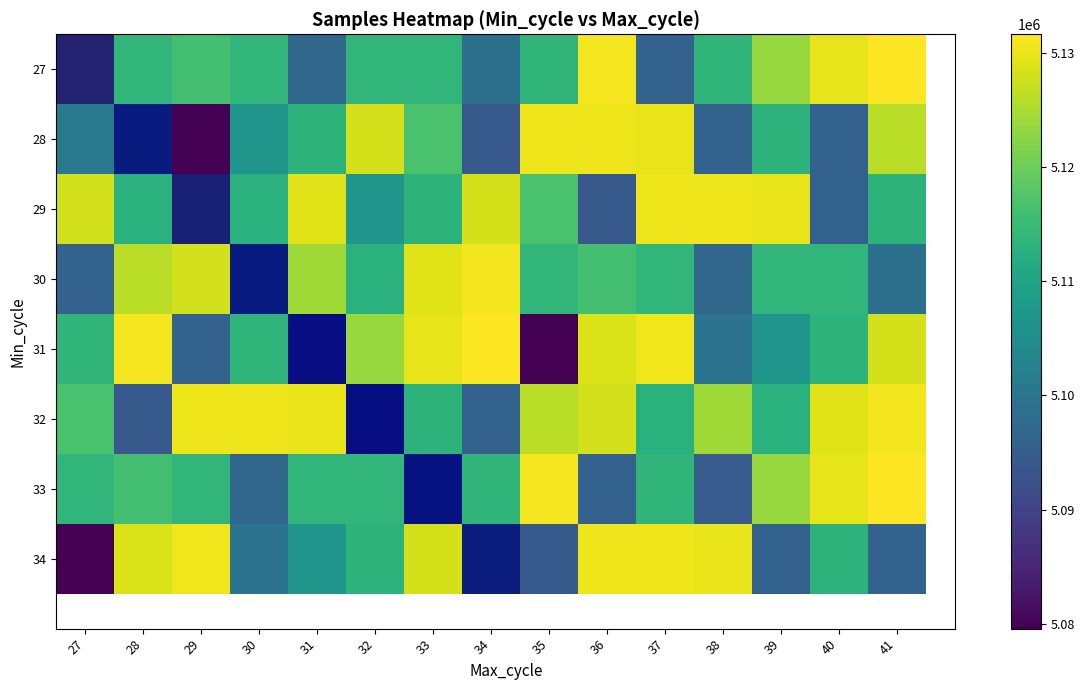

Where is 34 nearest to the value 5105082?

31